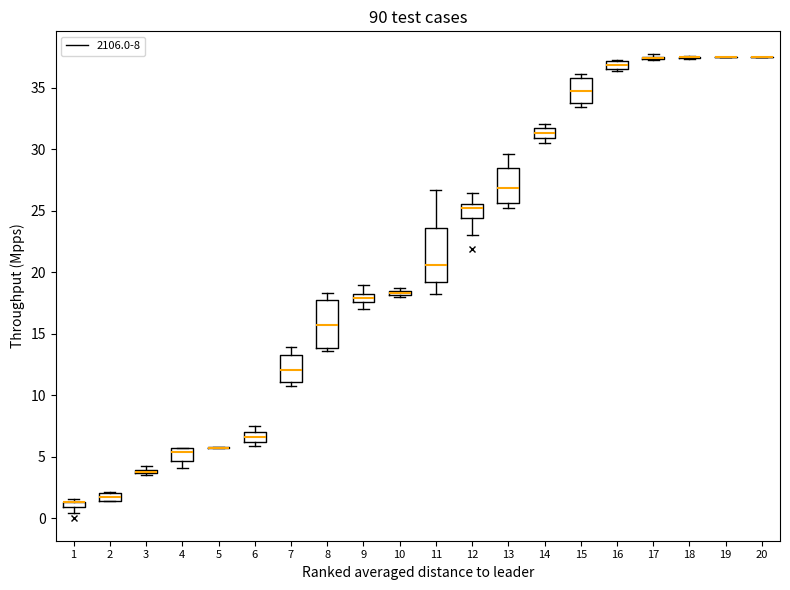

Where does the upper whisker of the box at x = 12 end on the y-axis? The values are not printed on the chart, so give them approximately, as read against the axis.

26.5